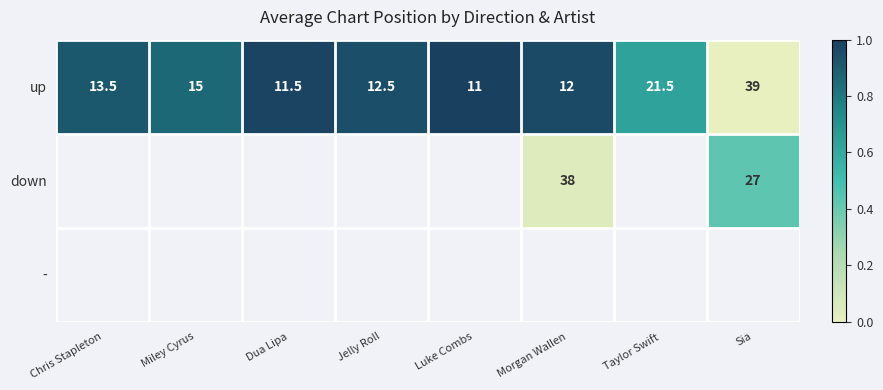

At which label does up first exceed 13?

Chris Stapleton